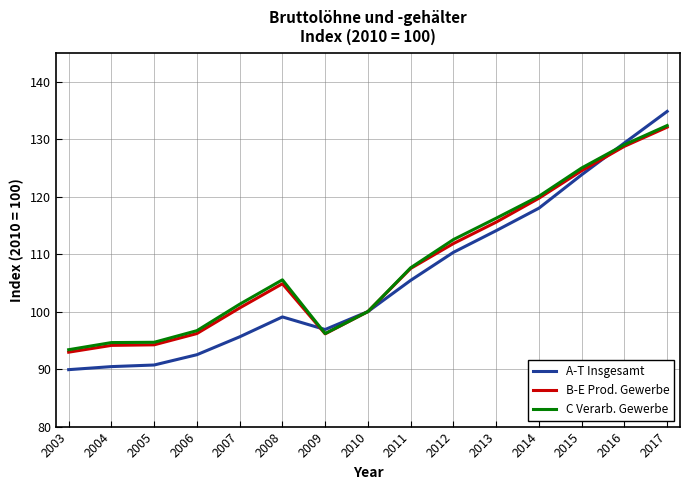

What is the greatest value displayed?

134.8